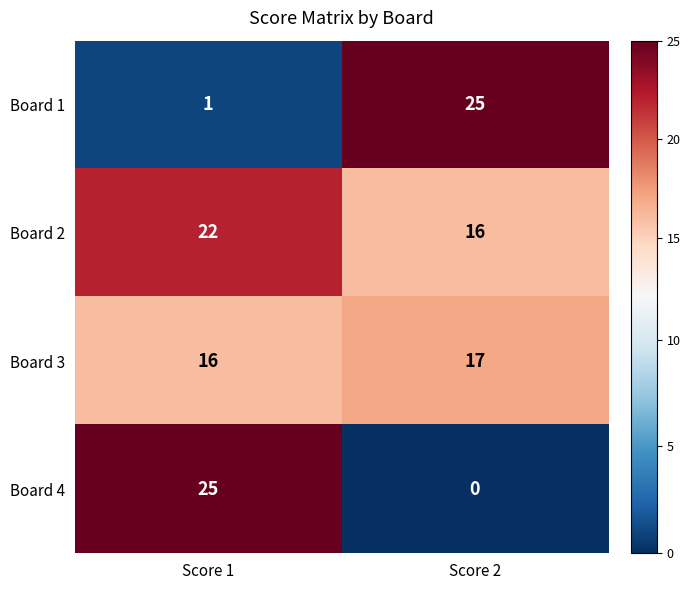

Which label corresponds to the smallest value in the chart?

Score 2